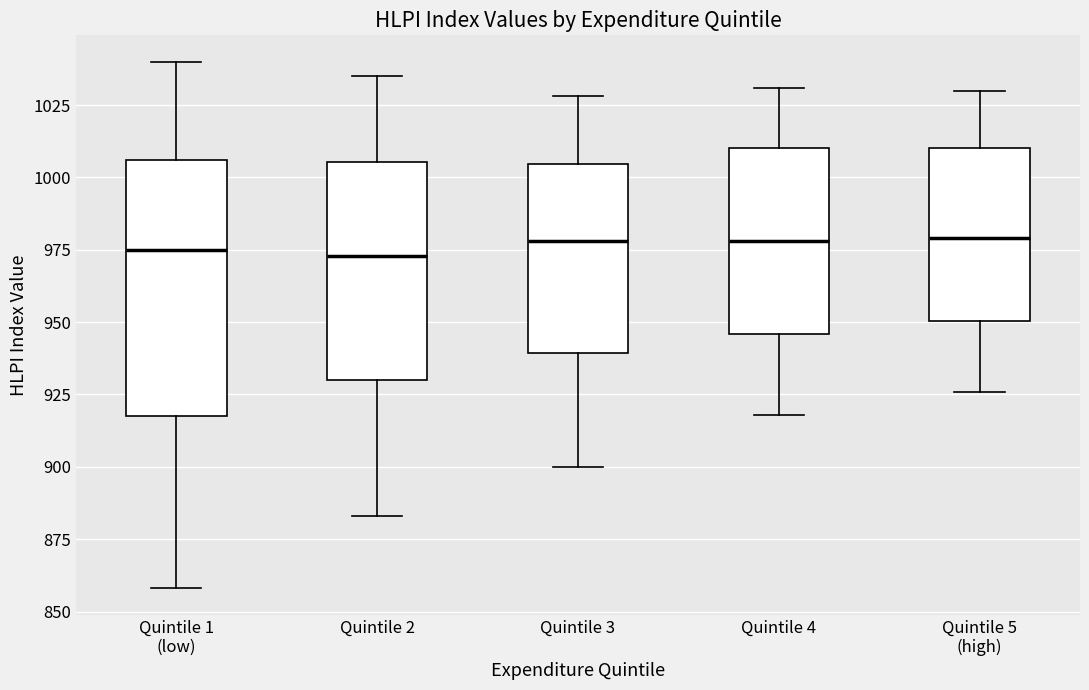

Reading left to right, read every box against the y-axis: the position of its median line, the range the box covers, and the ends of its whiskers. The values are not printed on the chart, so give them approximately, as read against the axis.

Quintile 1 (low): median 975, box 920 to 1005, whiskers 860 to 1040
Quintile 2: median 975, box 930 to 1005, whiskers 885 to 1035
Quintile 3: median 980, box 940 to 1005, whiskers 900 to 1030
Quintile 4: median 980, box 945 to 1010, whiskers 920 to 1030
Quintile 5 (high): median 980, box 950 to 1010, whiskers 925 to 1030